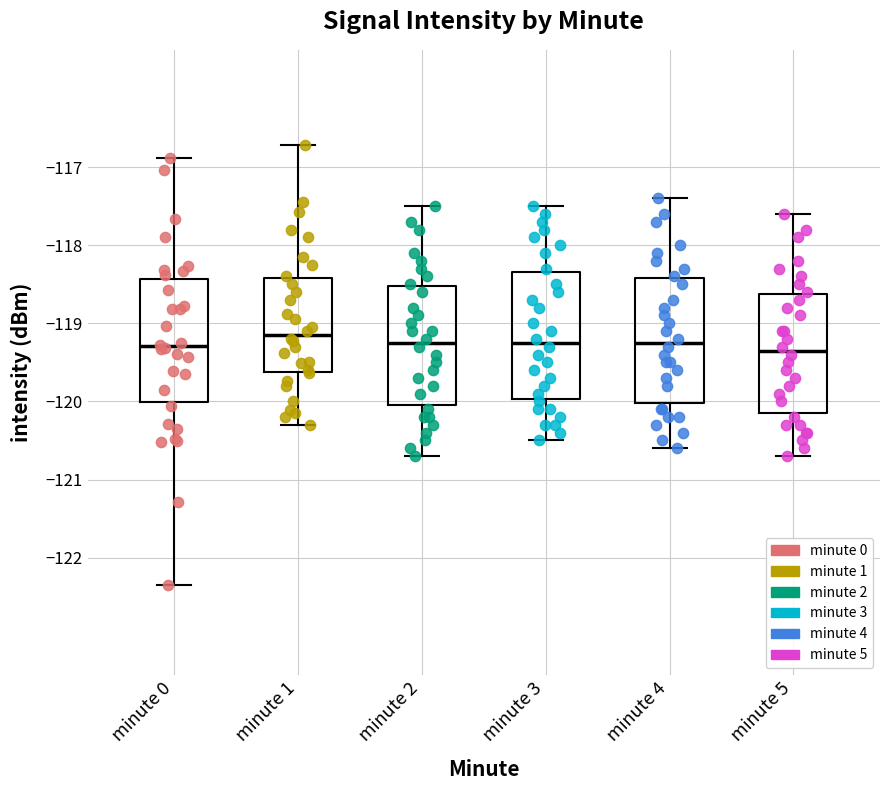

Where does the median line of the box for minute 3 sit on the y-axis? The values are not printed on the chart, so give them approximately, as read against the axis.

-119.2